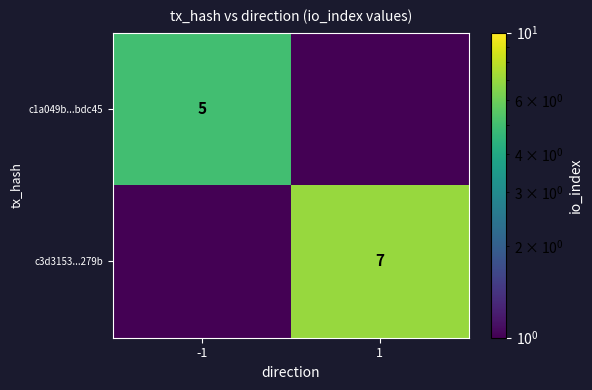

Is the value of c1a049b...bdc45 at -1 greater than the value of c3d3153...279b at 1?

No